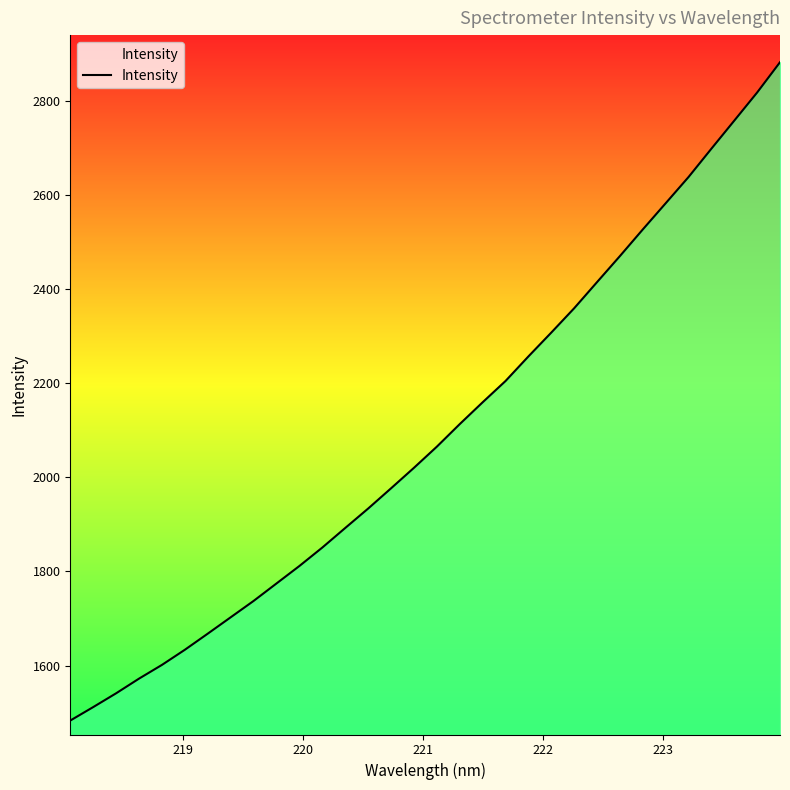

What is the maximum value shown in the chart?

2882.4